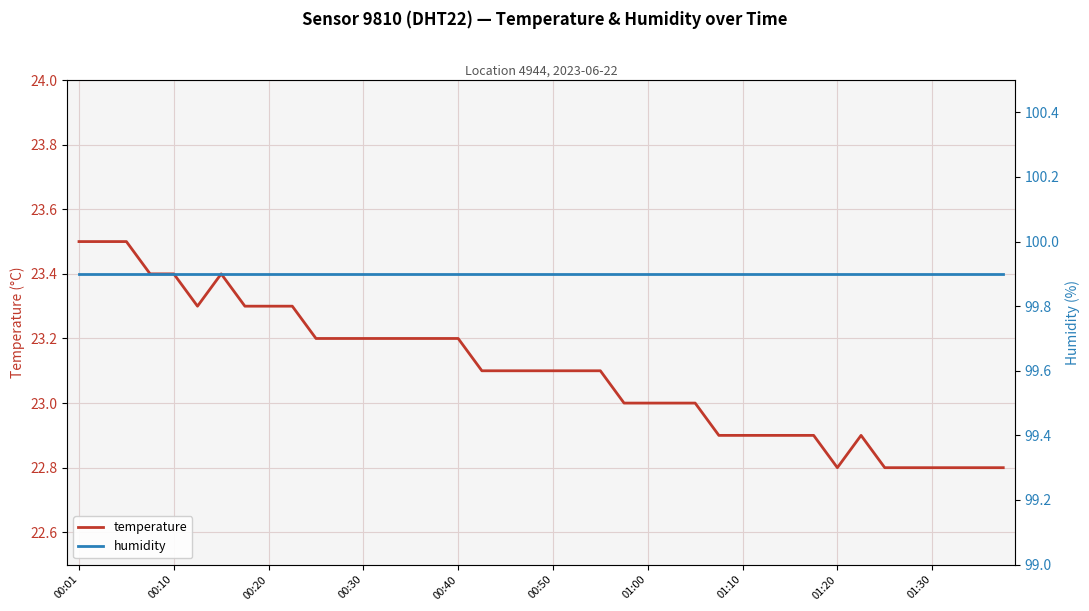

Is it true that temperature equals 14.3 at 01:10?

False